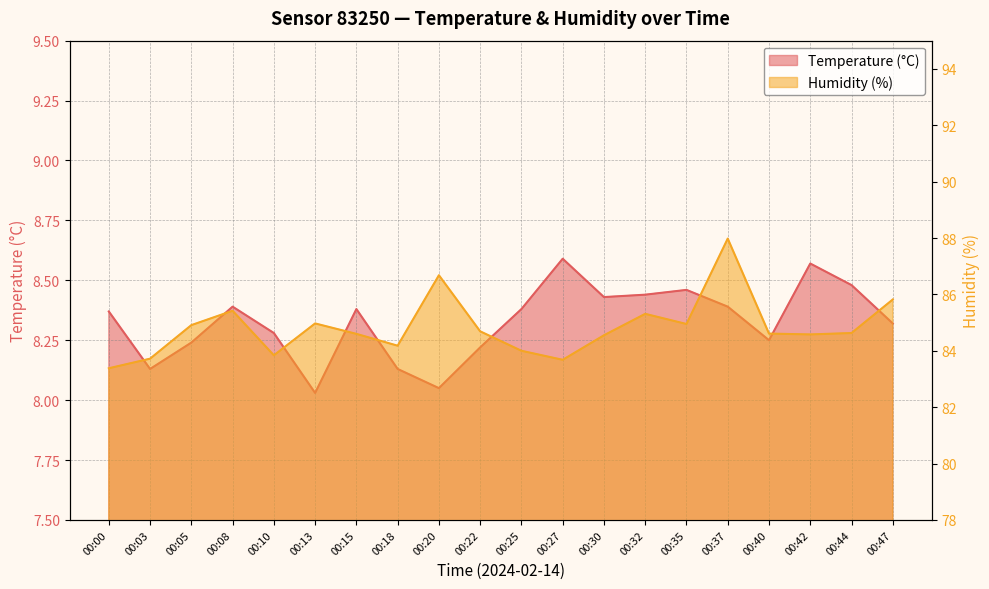

Which has a higher value, 00:30 or 00:00?

00:30